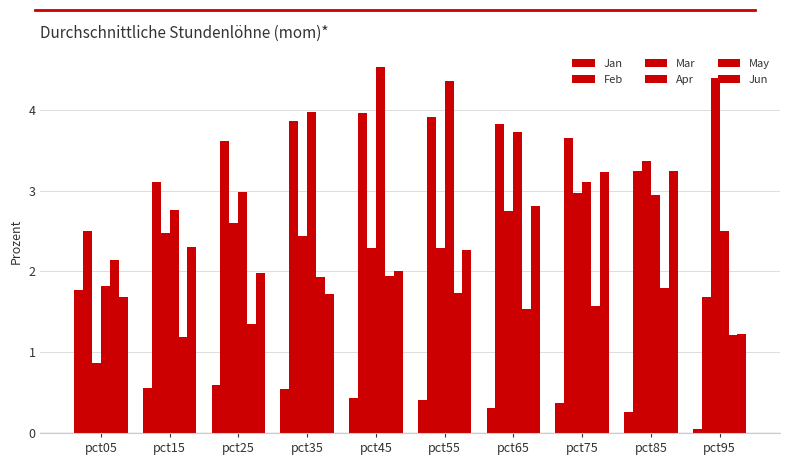

How many series are shown in this chart?

6